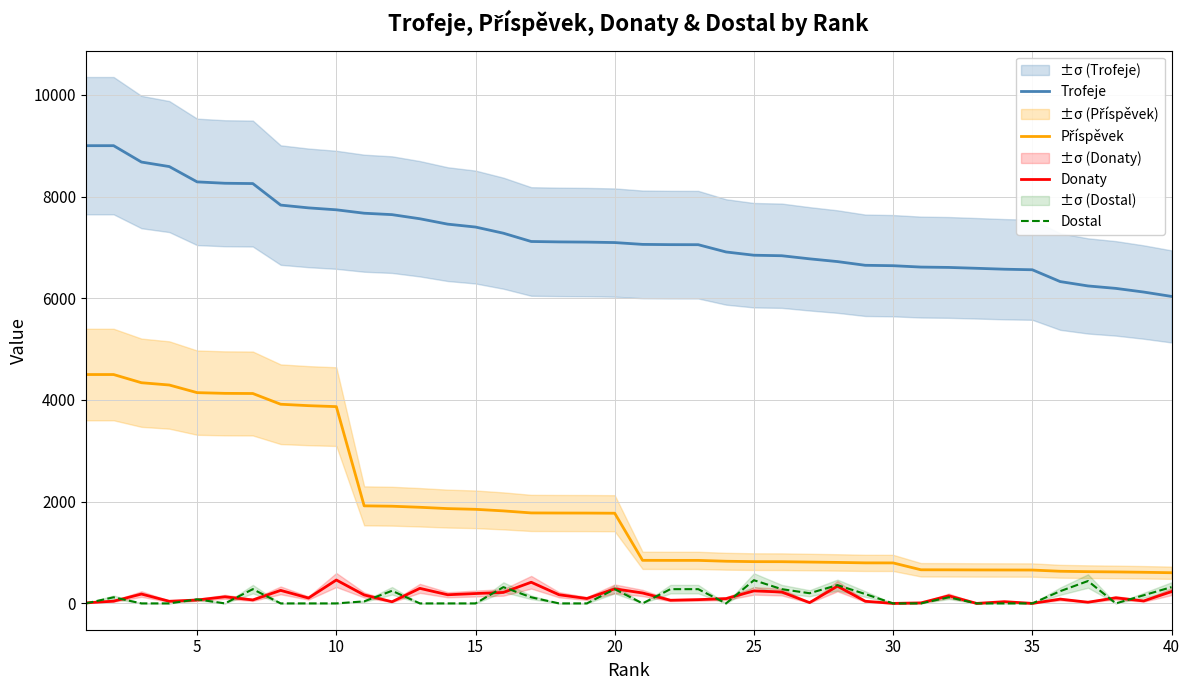

What is the highest value of the Donaty series?

460